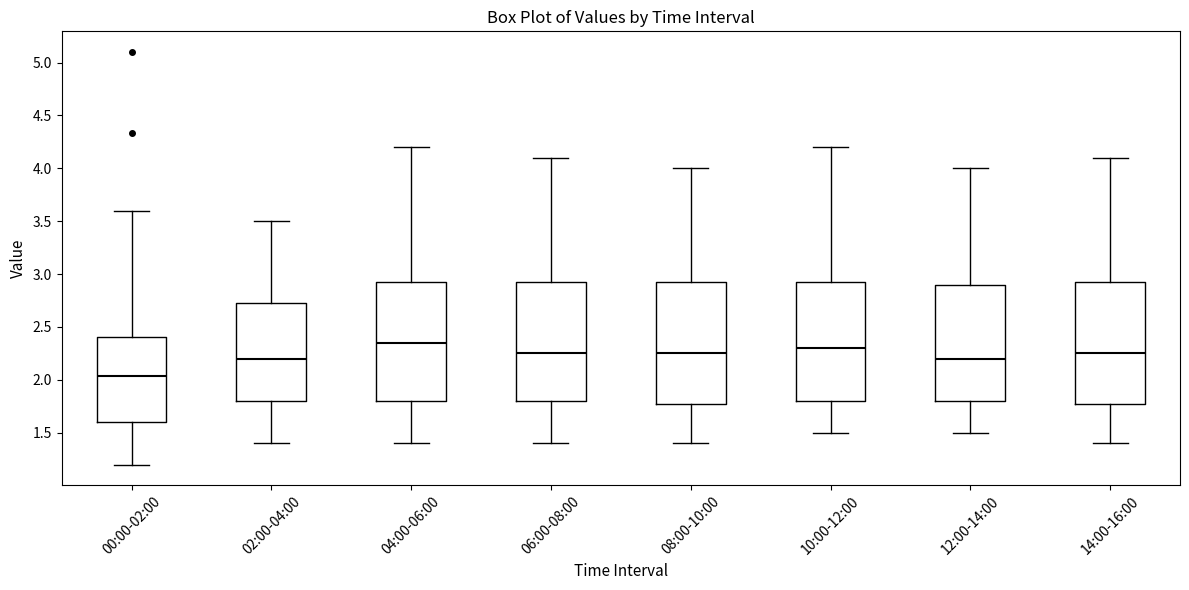

Reading left to right, transcribe this box plot: for each box, give where its median line is, the range the box spans, and where its two whiskers end, as read against the y-axis. The values are not printed on the chart, so give them approximately, as read against the axis.

00:00-02:00: median 2.05, box 1.60 to 2.40, whiskers 1.20 to 3.60
02:00-04:00: median 2.20, box 1.80 to 2.75, whiskers 1.40 to 3.50
04:00-06:00: median 2.35, box 1.80 to 2.95, whiskers 1.40 to 4.20
06:00-08:00: median 2.25, box 1.80 to 2.95, whiskers 1.40 to 4.10
08:00-10:00: median 2.25, box 1.80 to 2.95, whiskers 1.40 to 4.00
10:00-12:00: median 2.30, box 1.80 to 2.95, whiskers 1.50 to 4.20
12:00-14:00: median 2.20, box 1.80 to 2.90, whiskers 1.50 to 4.00
14:00-16:00: median 2.25, box 1.80 to 2.95, whiskers 1.40 to 4.10